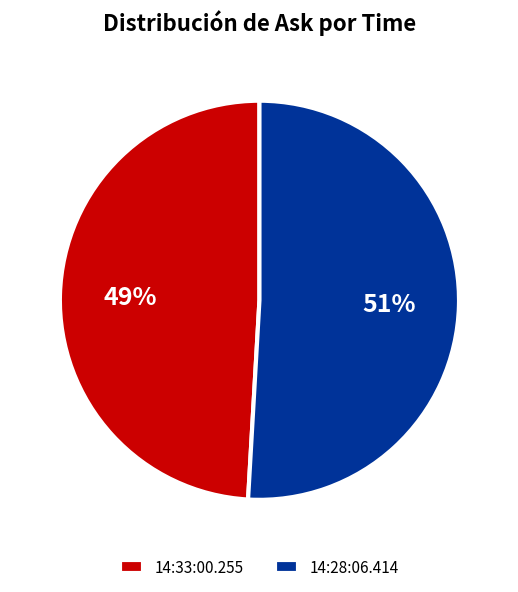

To the nearest percent, what is the difference between the 14:33:00.255 and 14:28:06.414 slice percentages?

2%